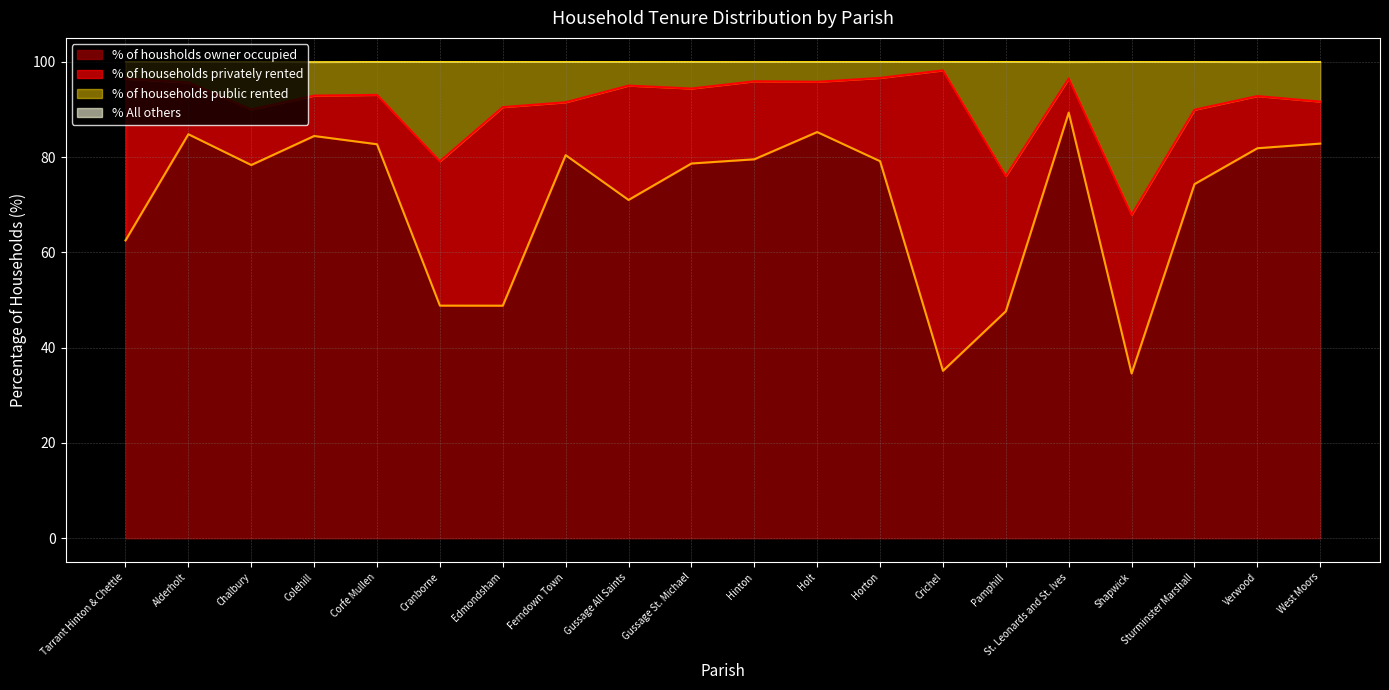

At which category is the sum across all series the highest?

St. Leonards and St. Ives